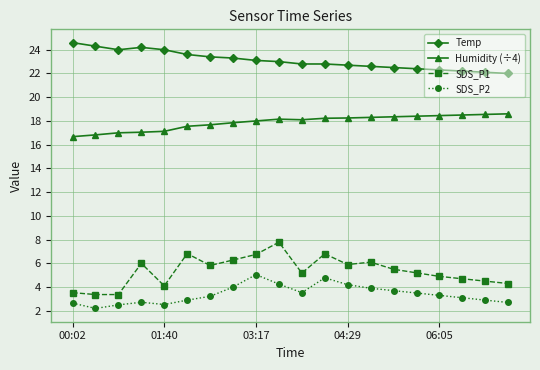

What is the average value of the SDS_P2 series?

3.4